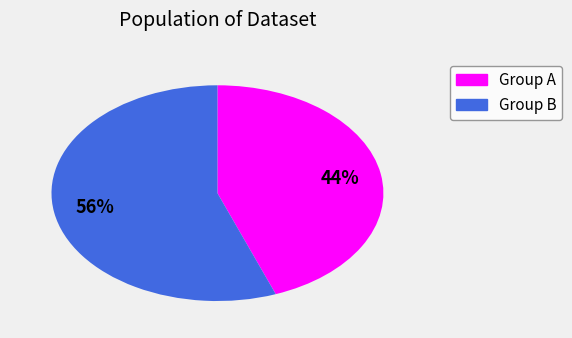

Does any single category account for the majority?

Yes